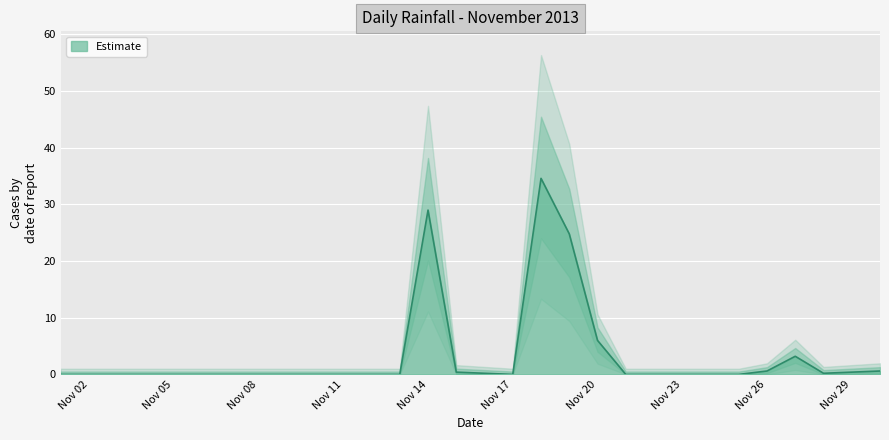

What is the approximate value at Nov 26?

0.6